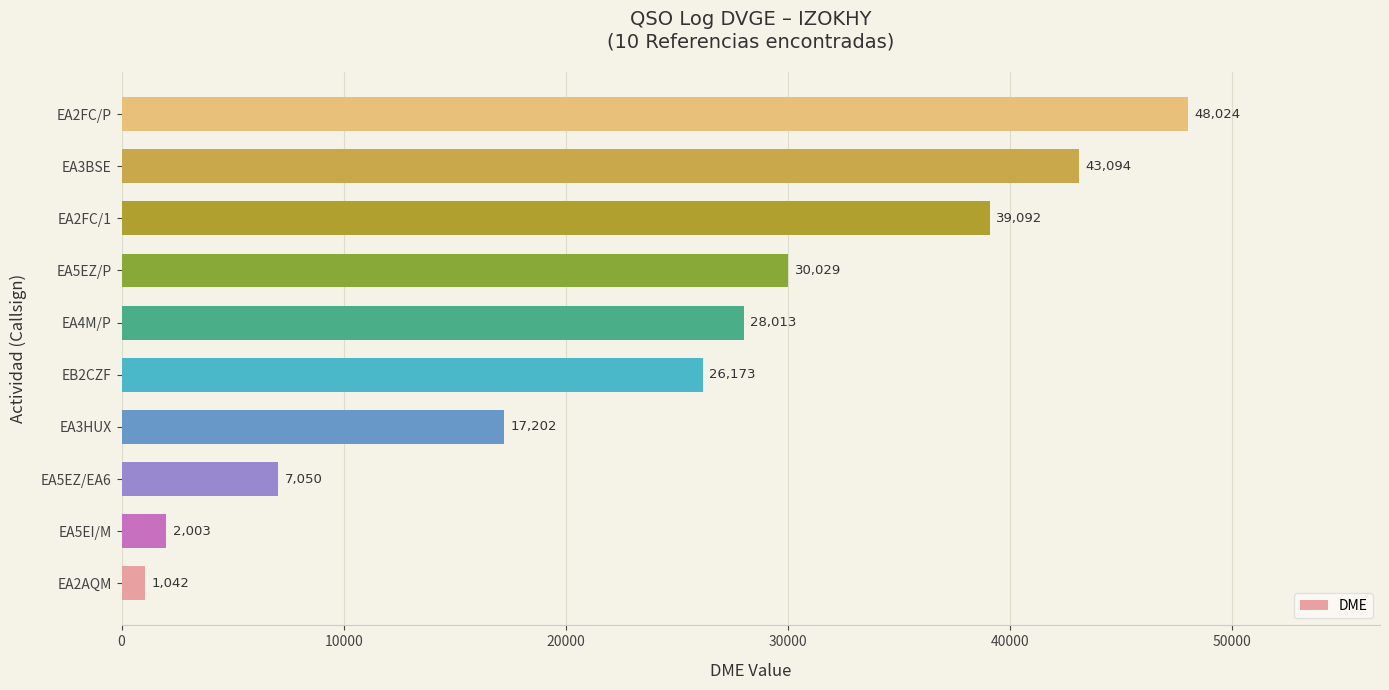

Which has a higher value, EA2FC/P or EA3HUX?

EA2FC/P